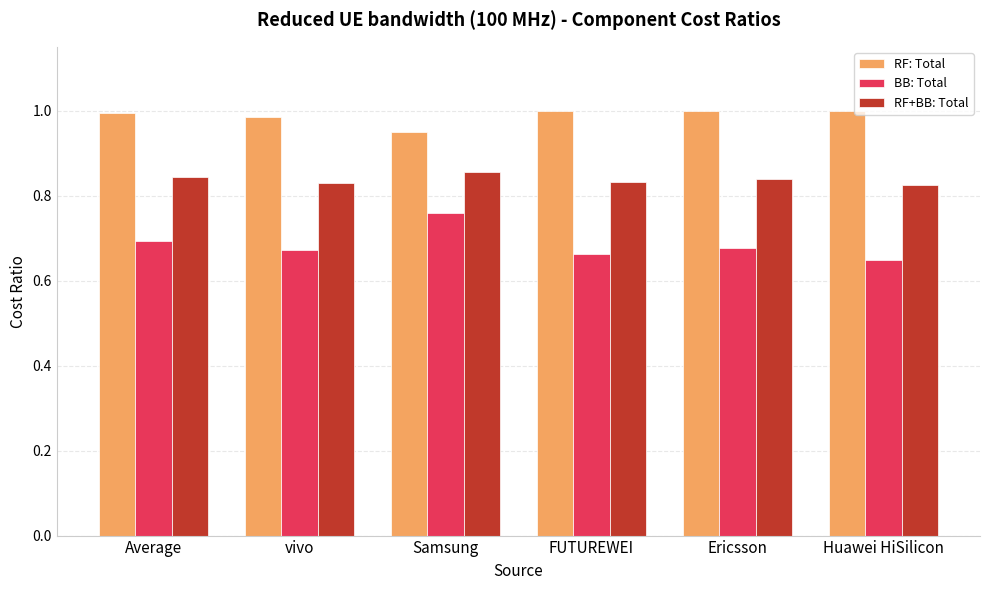

At which category is the sum across all series the highest?

Samsung